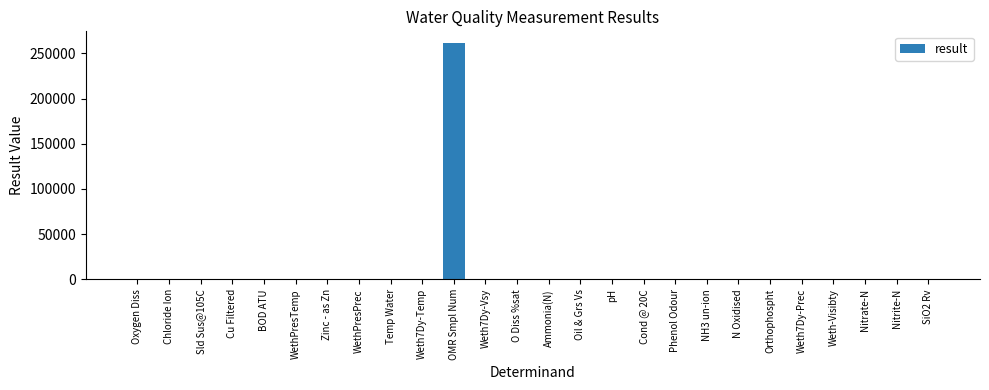

At which category does the chart reach its peak across all series?

OMR Smpl Num